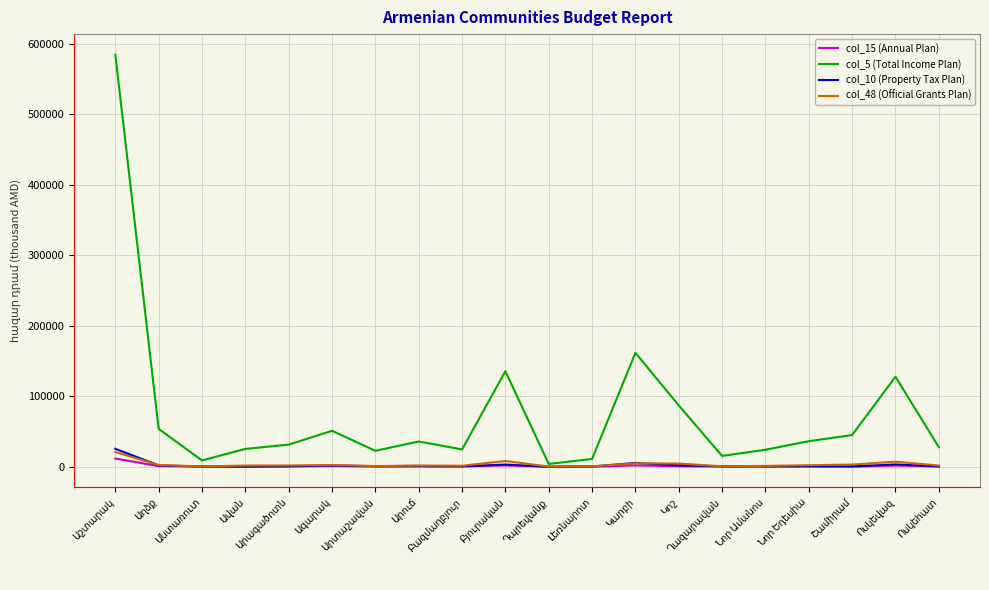

What is the greatest value displayed?

584380.8